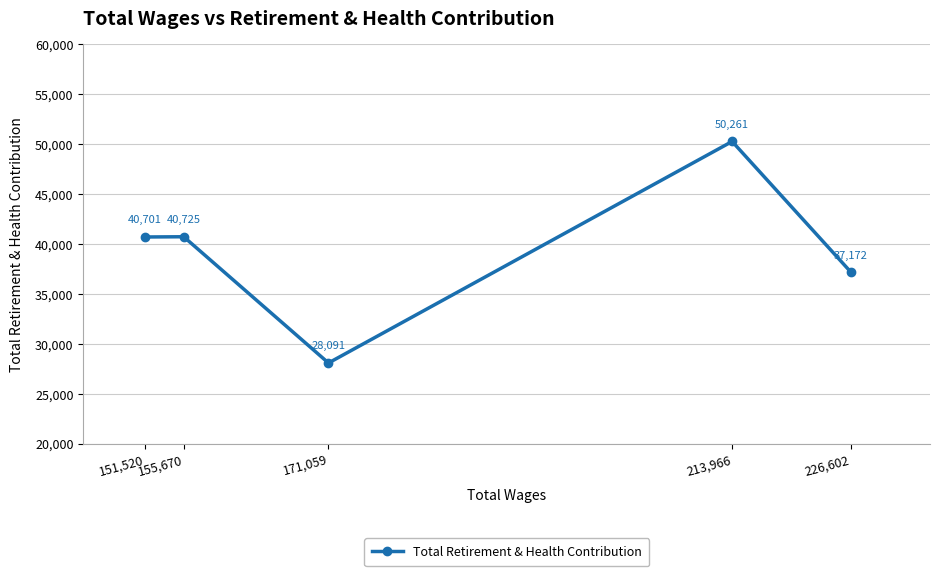

Which label corresponds to the smallest value in the chart?

171,059